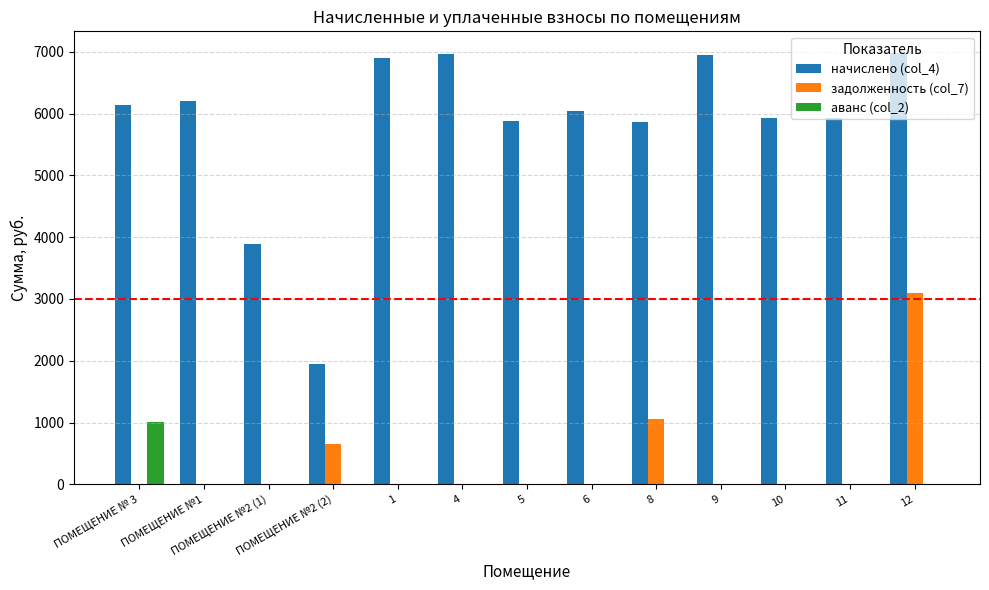

The value of начислено (col_4) at 10 is 2534.0. True or false?

False